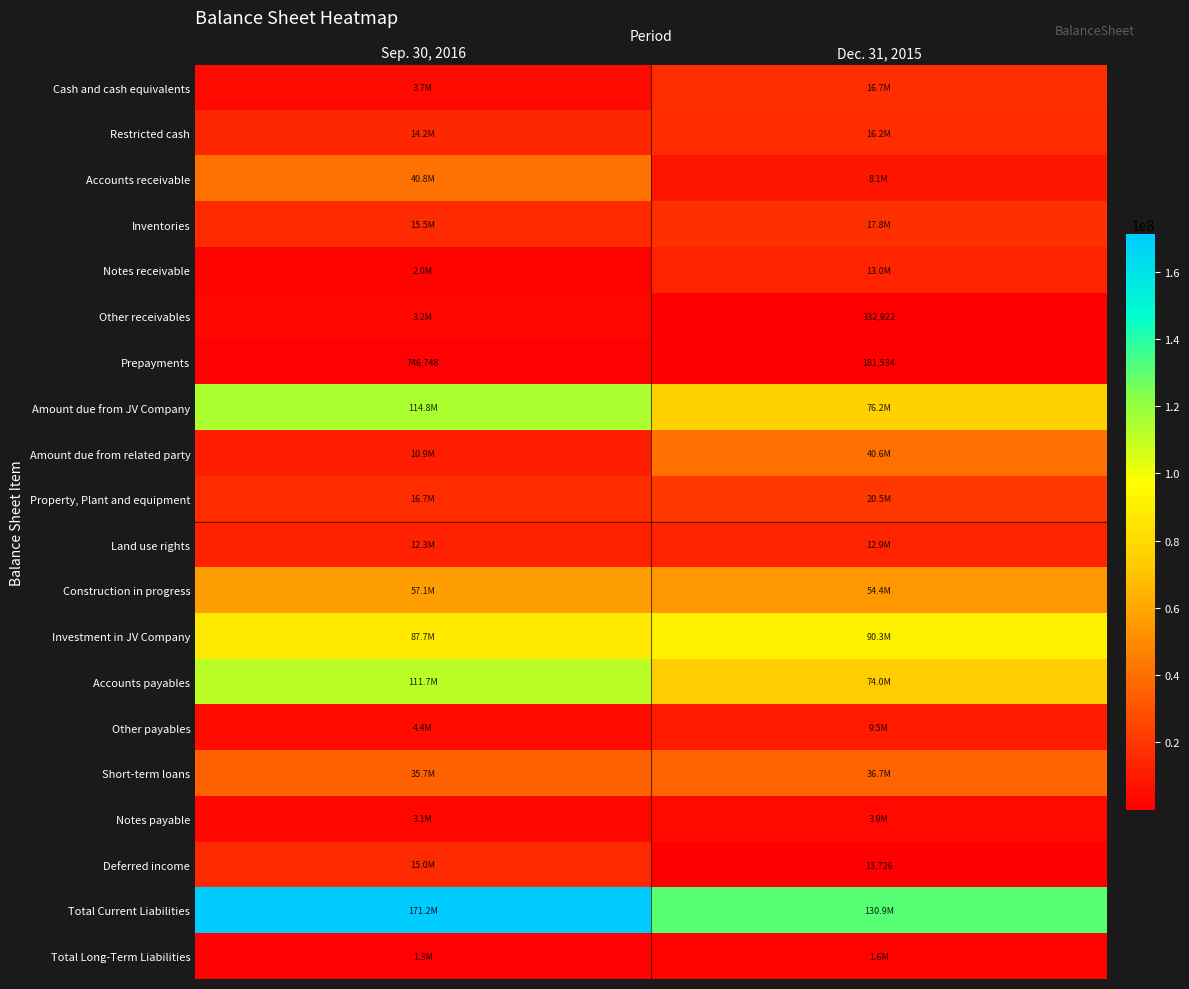

How many values in the Other receivables series are below 3243391?

1